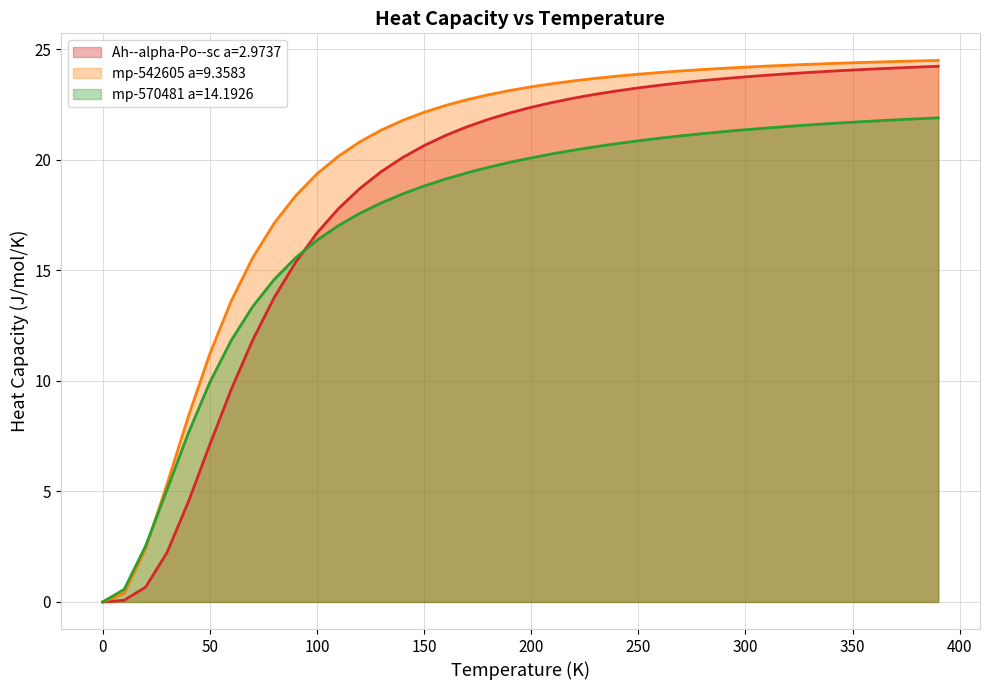

The mp-542605 a=9.3583 series shows 11.2 at 50. True or false?

True